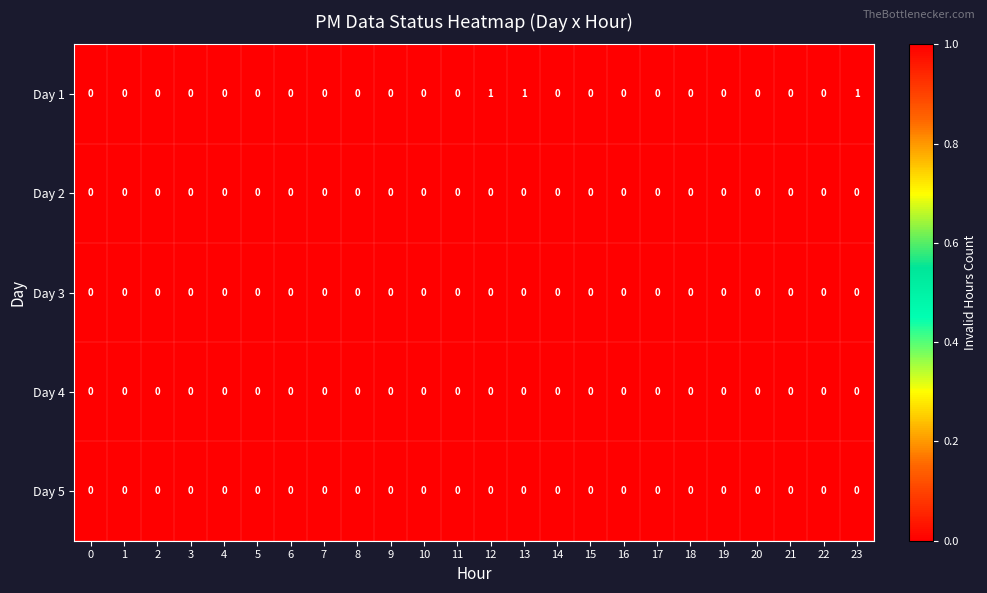

Which series has the widest spread of values?

Day 1